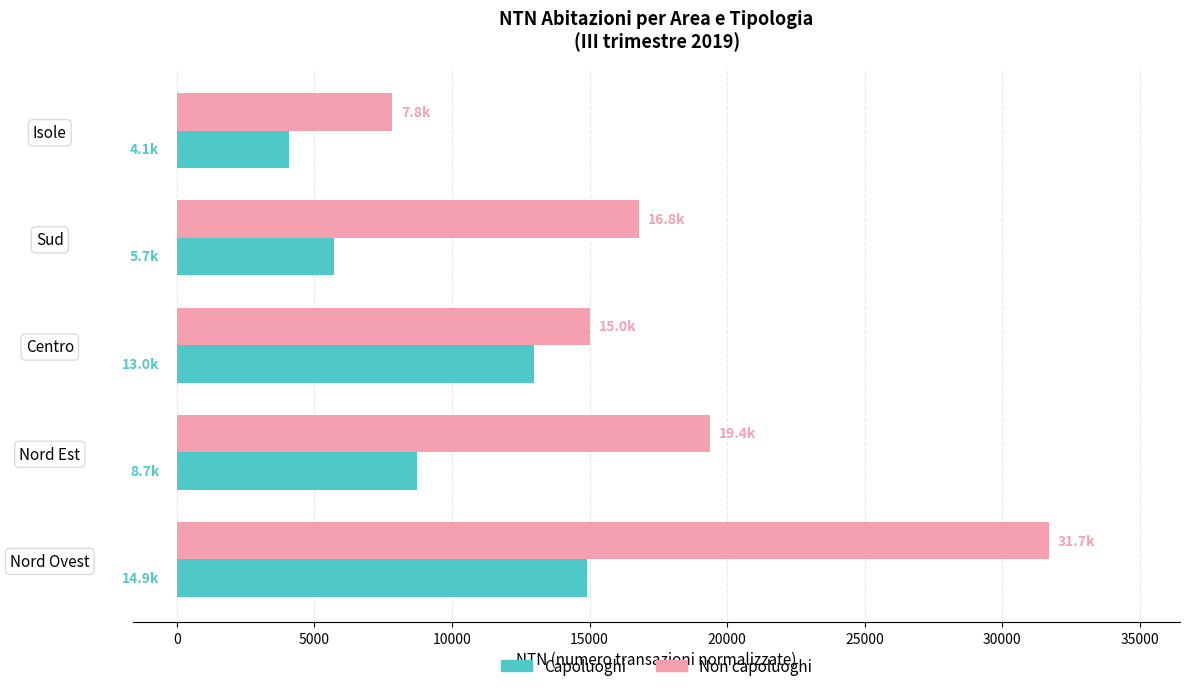

List the series in order of their overall mean, highest first.

Non capoluoghi, Capoluoghi